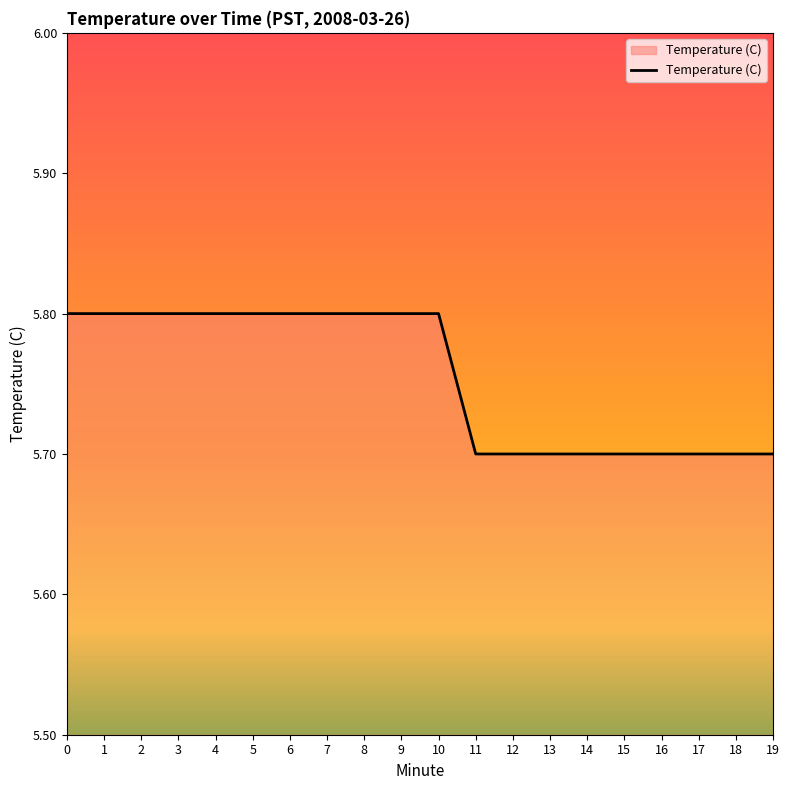

True or false: the data shows 5.8 at 4.

True